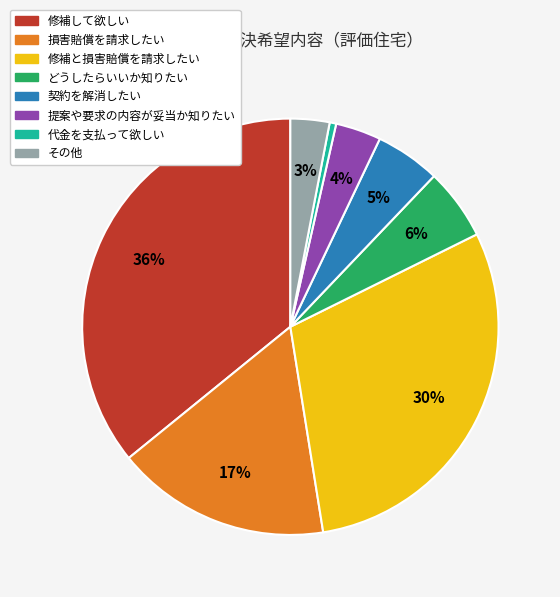

Is 契約を解消したい the majority of the pie?

No